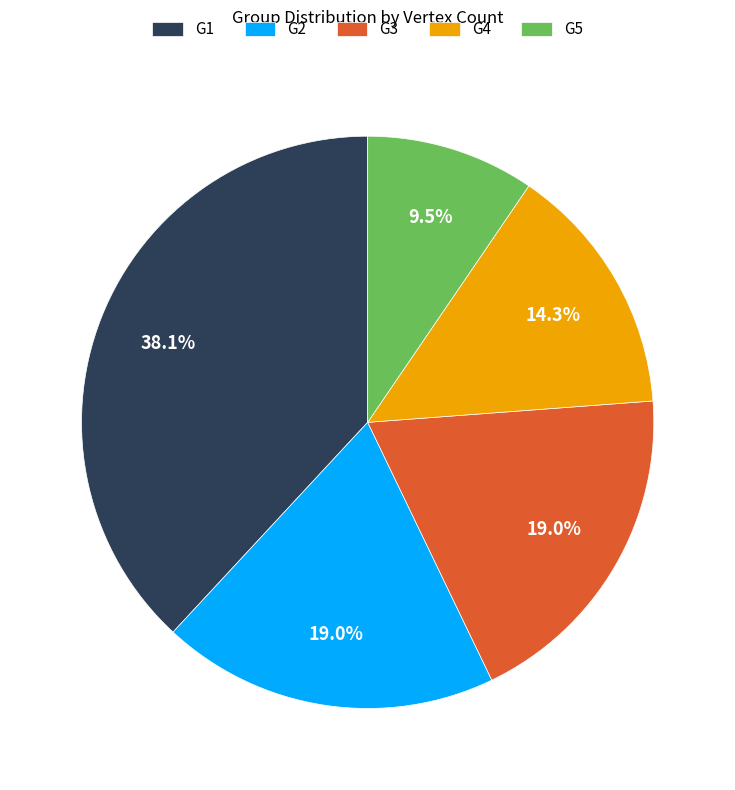

To the nearest percent, what is the difference between the G3 and G1 slice percentages?

19%